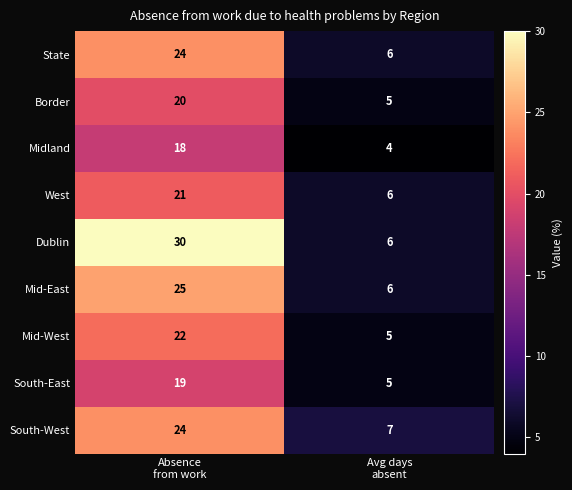

What is the smallest value displayed?

4